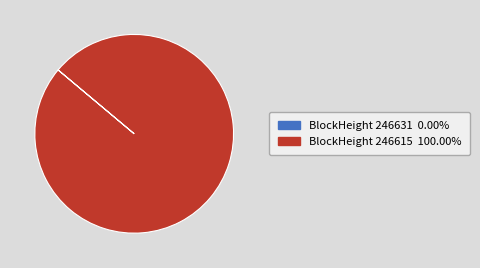

Is there a majority slice in this chart?

Yes